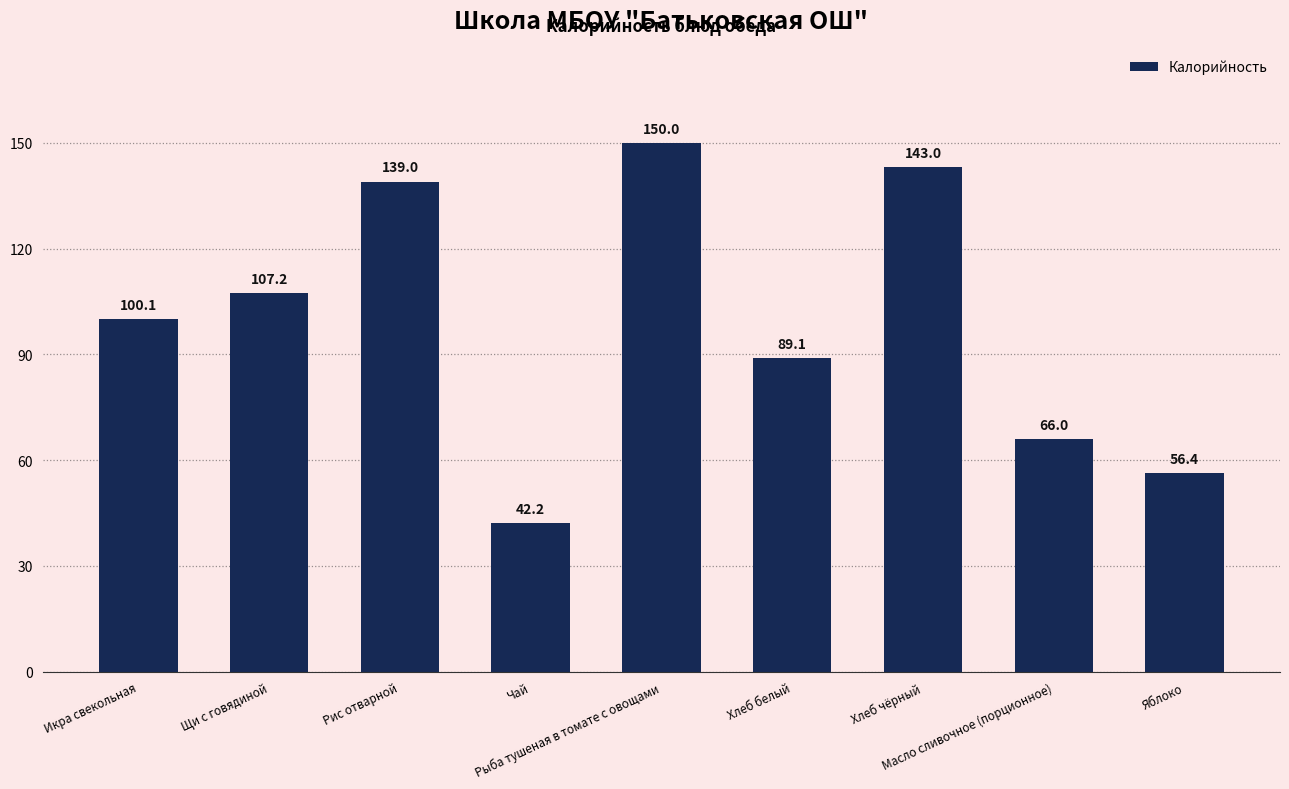

How many series are shown in this chart?

1